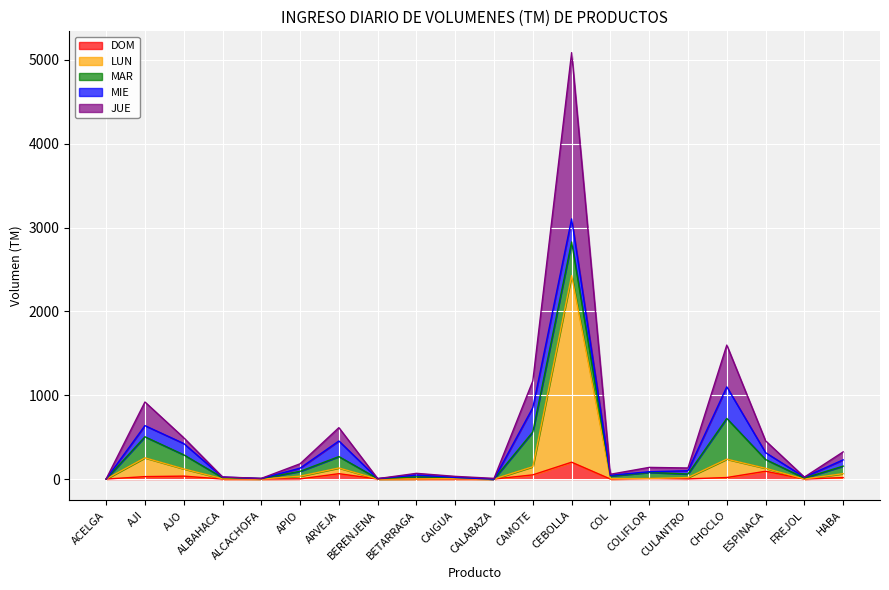

At which category is the sum across all series the highest?

CEBOLLA